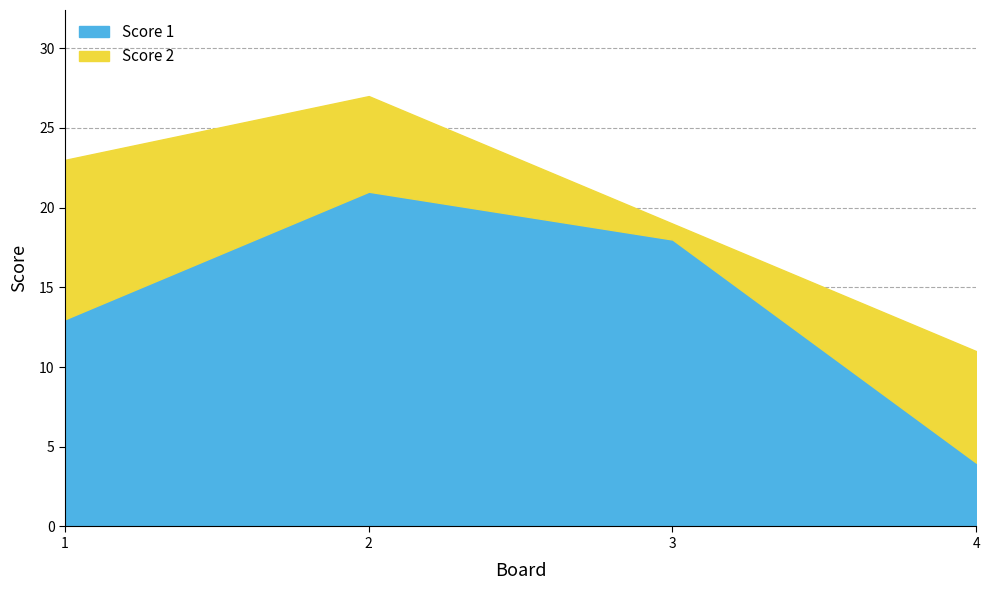

Which series has the widest spread of values?

Score 1